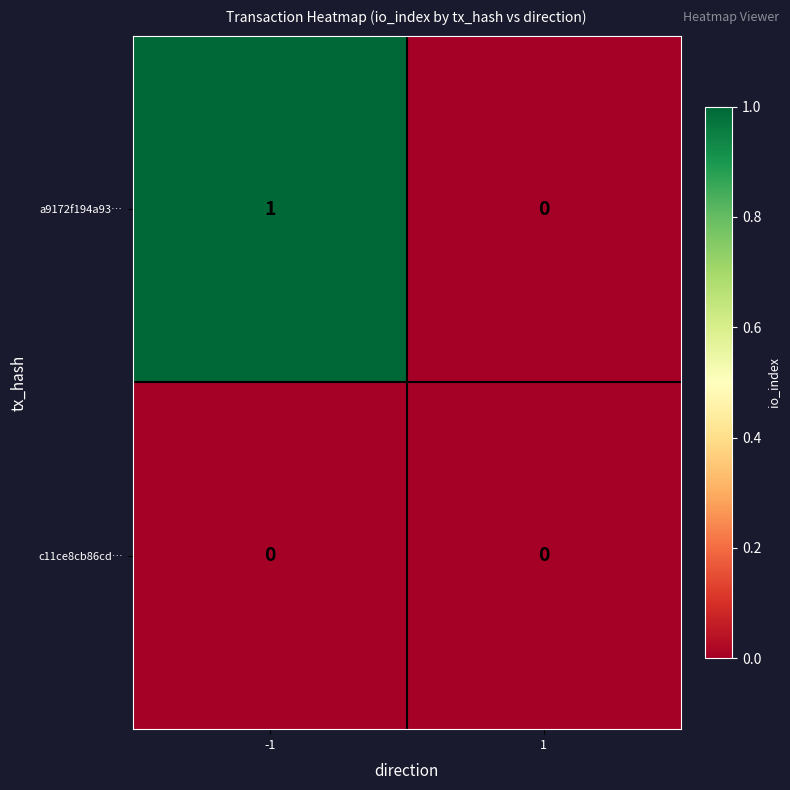

Between -1 and 1, which series saw the biggest shift?

a9172f194a93…